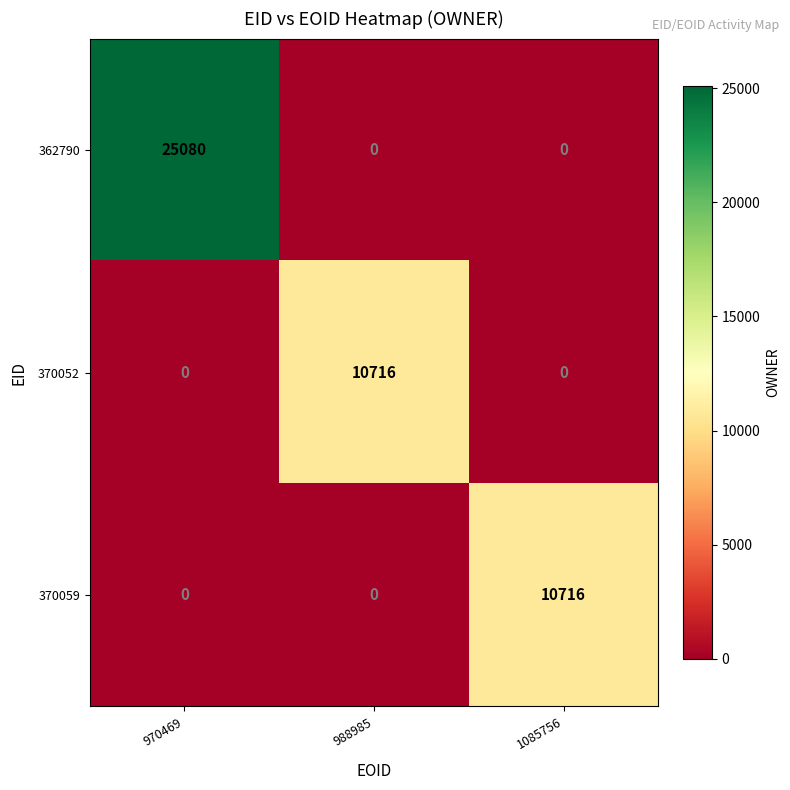

Reading right to left, list all the values displayed in this chart.

362790: 0	0	25080
370052: 0	10716	0
370059: 10716	0	0